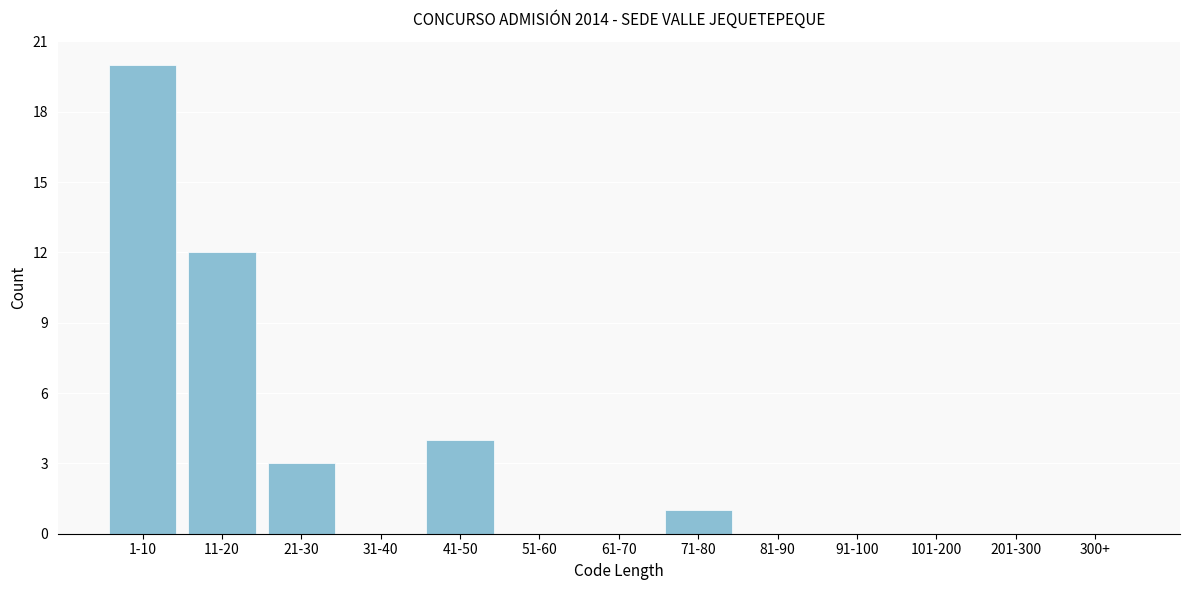

Reading left to right, what are all the values shown in this chart?

1-10=20	11-20=12	21-30=3	31-40=0	41-50=4	51-60=0	61-70=0	71-80=1	81-90=0	91-100=0	101-200=0	201-300=0	300+=0